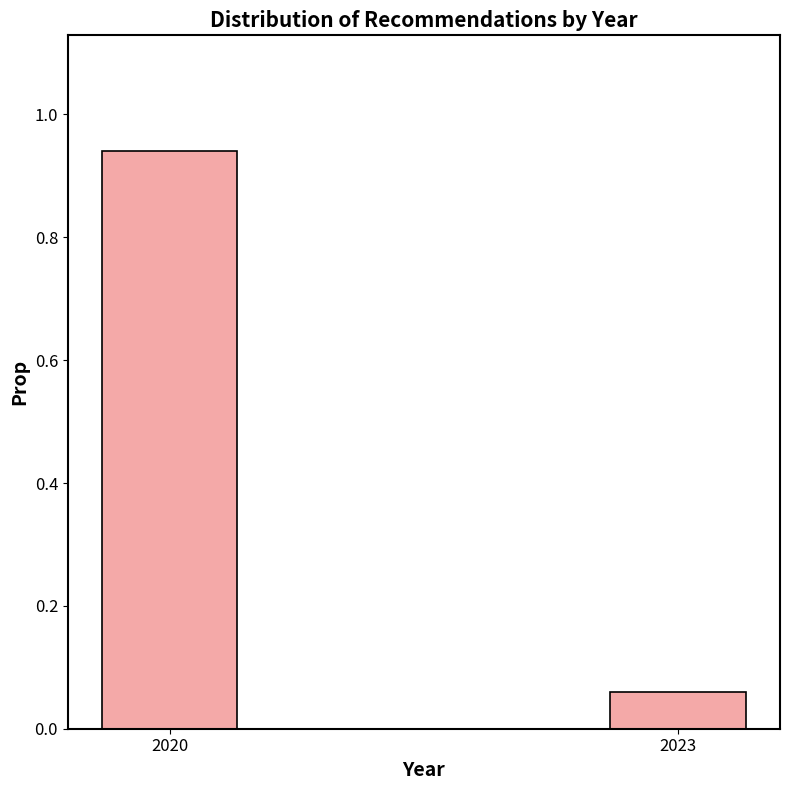

Which category has the highest value across all series?

2020